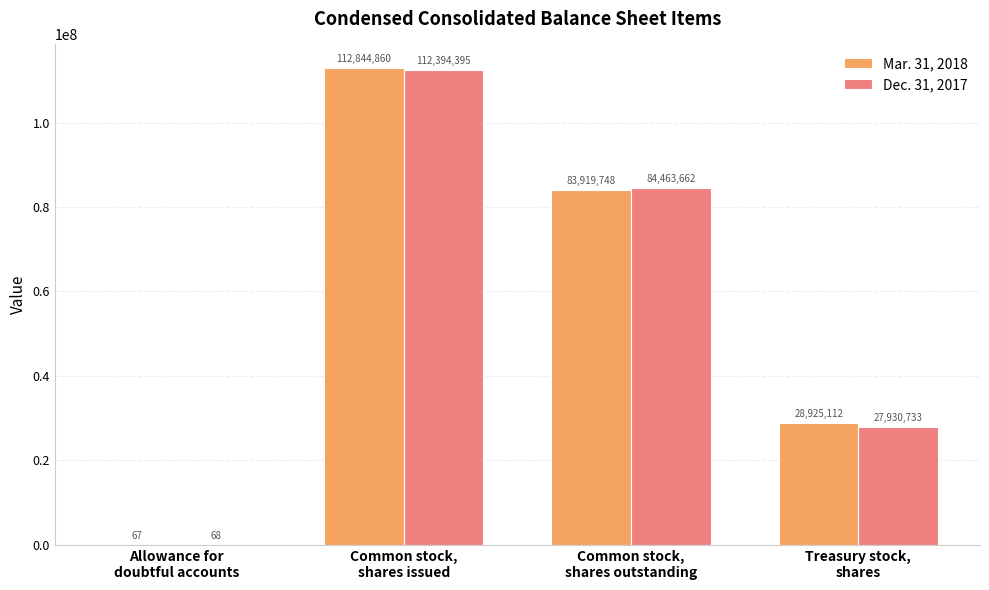

The Mar. 31, 2018 series shows 112844860 at Common stock,
shares issued. True or false?

True